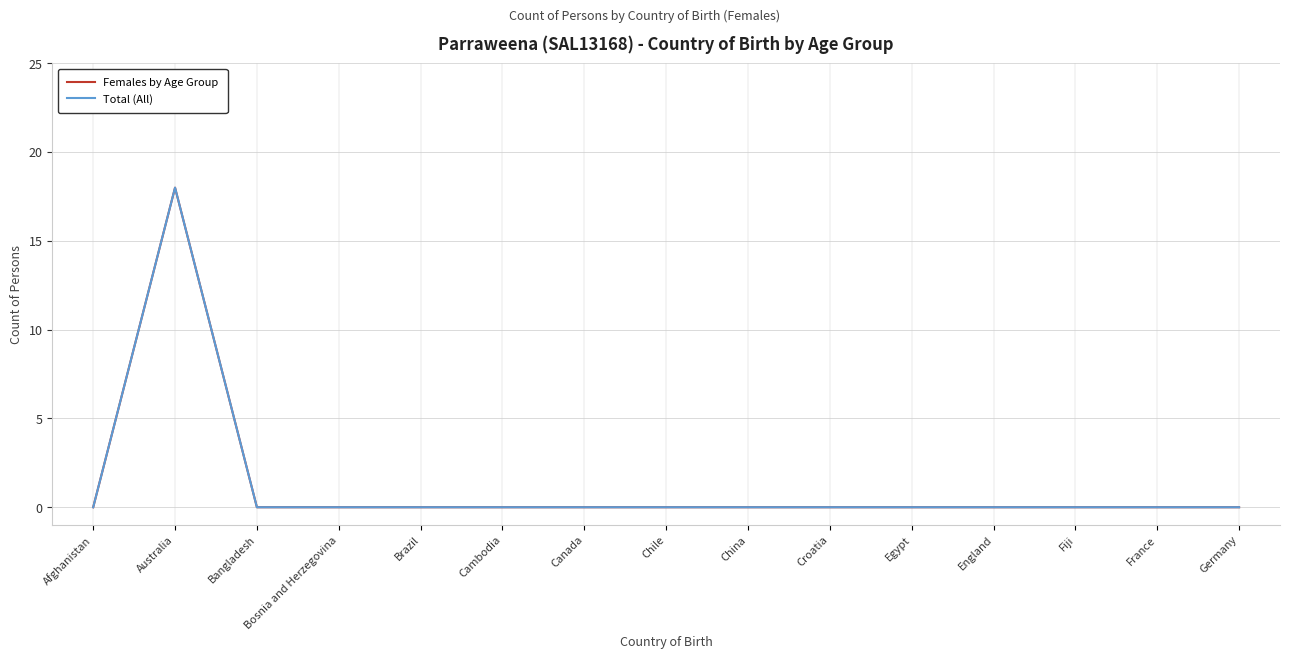

Does the chart have visible grid lines?

Yes